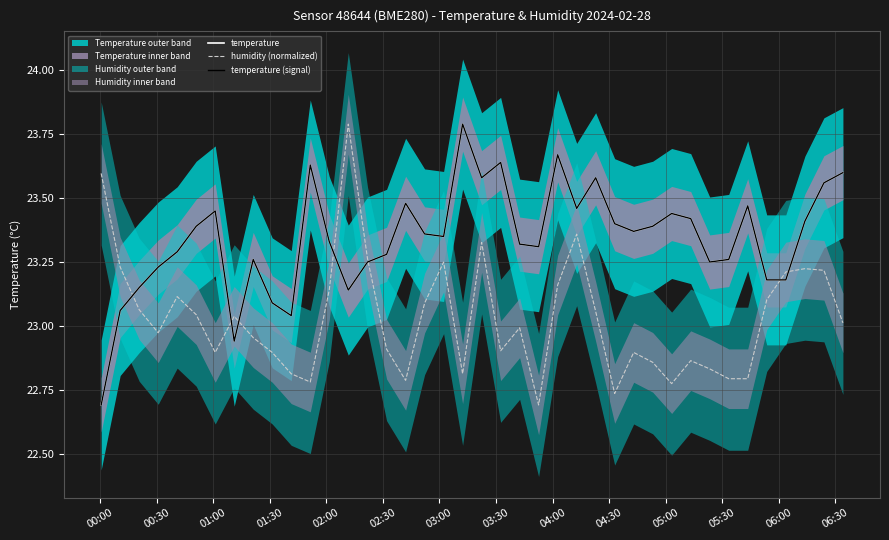

Reading right to left, extract all data points from this chart.

temperature: 23.6	23.6	23.4	23.2	23.2	23.5	23.3	23.2	23.4	23.4	23.4	23.4	23.4	23.6	23.5	23.7	23.3	23.3	23.6	23.6	23.8	23.4	23.4	23.5	23.3	23.2	23.1	23.3	23.6	23.0	23.1	23.3	22.9	23.4	23.4	23.3	23.2	23.1	23.1	22.7
humidity (normalized): 23.0	23.2	23.2	23.2	23.1	22.8	22.8	22.8	22.9	22.8	22.9	22.9	22.7	23.1	23.4	23.2	22.7	23.0	22.9	23.3	22.8	23.2	23.1	22.8	22.9	23.3	23.8	23.1	22.8	22.8	22.9	23.0	23.0	22.9	23.0	23.1	23.0	23.1	23.2	23.6
temperature (signal): 23.6	23.6	23.4	23.2	23.2	23.5	23.3	23.2	23.4	23.4	23.4	23.4	23.4	23.6	23.5	23.7	23.3	23.3	23.6	23.6	23.8	23.4	23.4	23.5	23.3	23.2	23.1	23.3	23.6	23.0	23.1	23.3	22.9	23.4	23.4	23.3	23.2	23.1	23.1	22.7